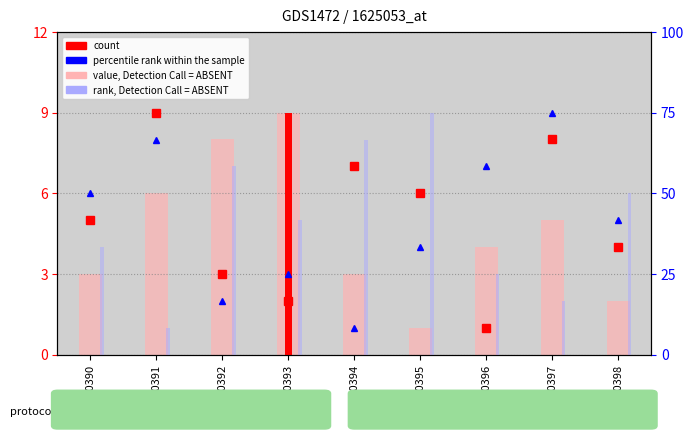

Rank the categories by count value from lowest to highest.

GSM50396, GSM50393, GSM50392, GSM50398, GSM50390, GSM50395, GSM50394, GSM50397, GSM50391